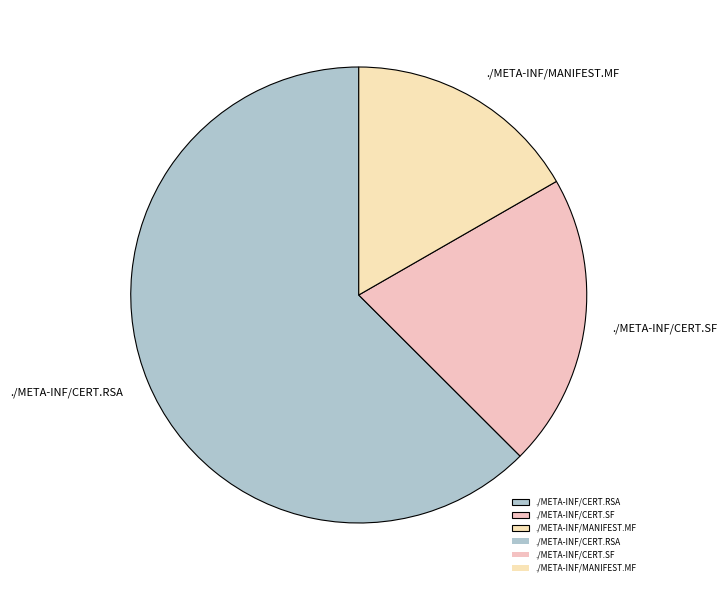

The ./META-INF/MANIFEST.MF slice represents 17% of the pie. True or false?

True